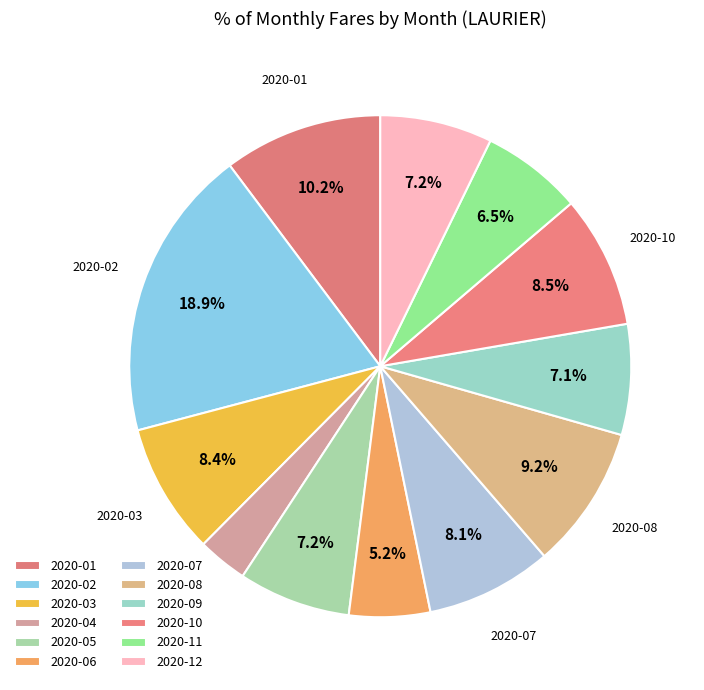

Is the sum of 2020-07 and 2020-09 greater than half?

No